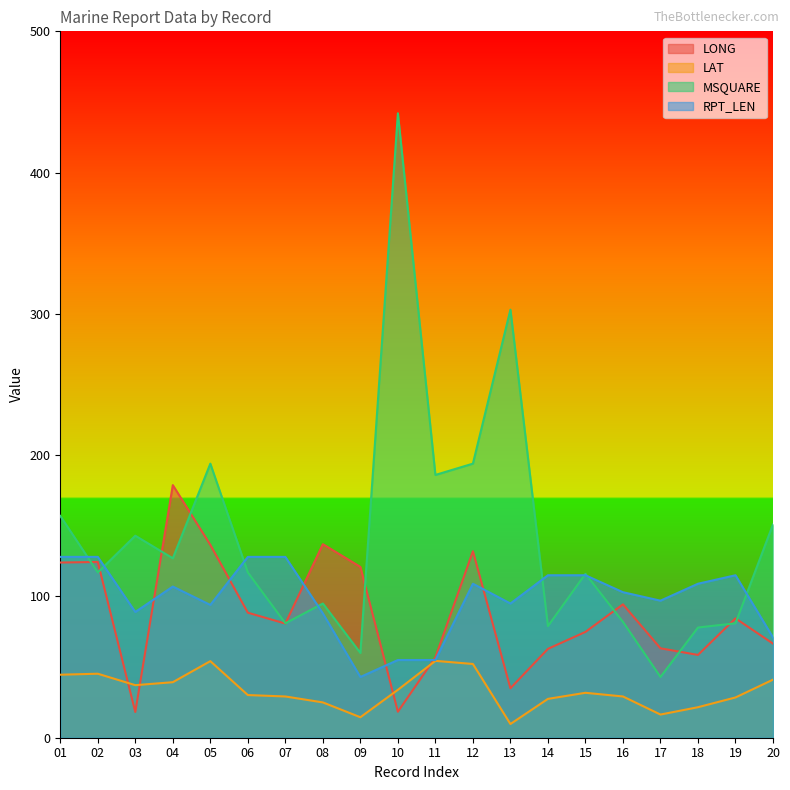

Is the value of RPT_LEN at 06 greater than the value of LAT at 06?

Yes